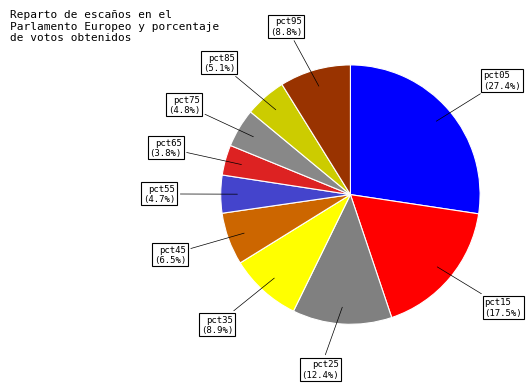

To the nearest percent, what is the average slice percentage?

10%